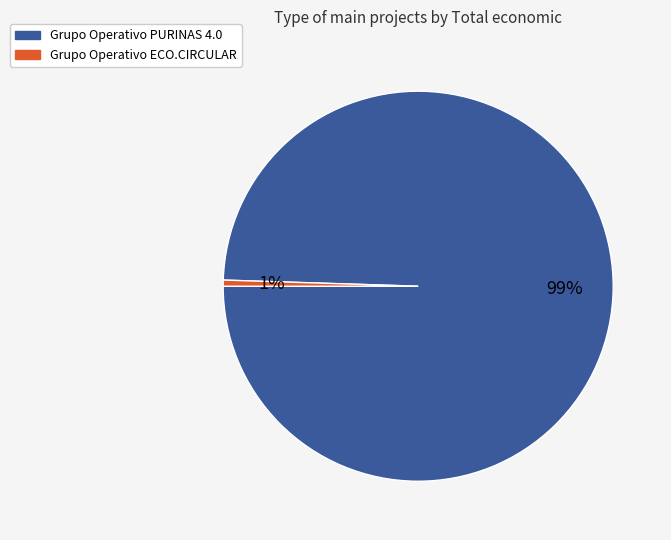

What percentage is the Grupo Operativo ECO.CIRCULAR slice, to the nearest percent?

1%